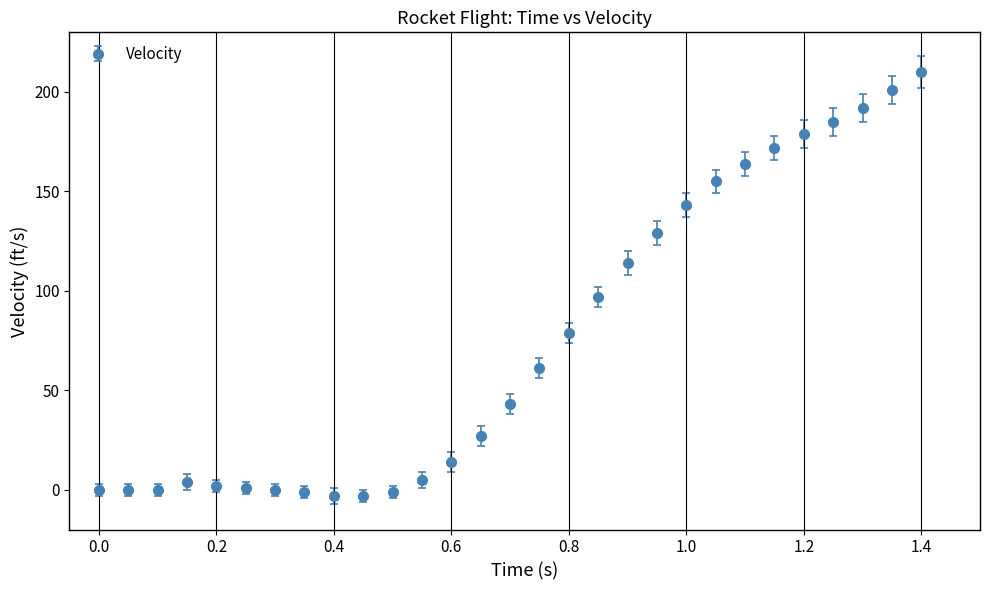

What is the difference between the maximum and minimum values?

213